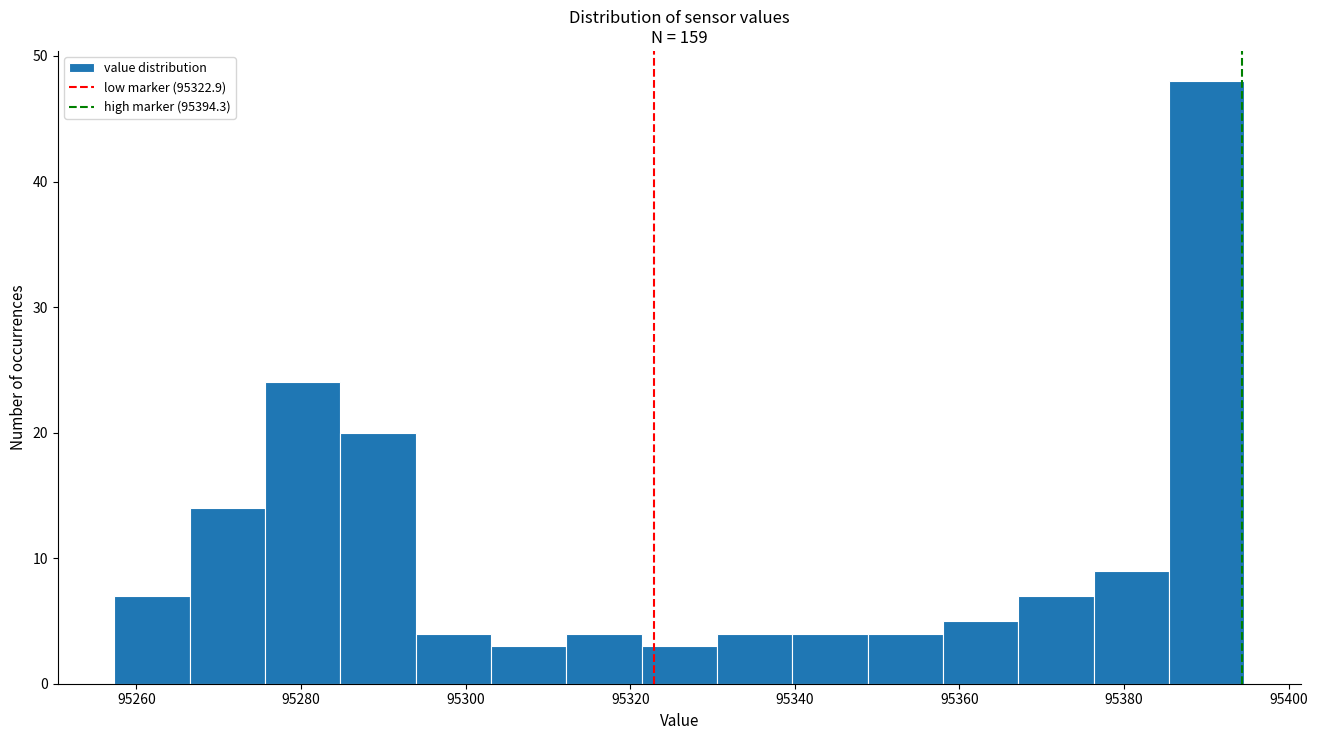

Reading left to right, transcribe this chart: for each bar, give the range it covers on the x-axis and its height. Neither the bar edges nor the heights are printed on the chart, so give them approximately, as read against the axes.

95258 to 95266: 7
95266 to 95276: 14
95276 to 95284: 24
95284 to 95294: 20
95294 to 95304: 4
95304 to 95312: 3
95312 to 95322: 4
95322 to 95330: 3
95330 to 95340: 4
95340 to 95348: 4
95348 to 95358: 4
95358 to 95368: 5
95368 to 95376: 7
95376 to 95386: 9
95386 to 95394: 48